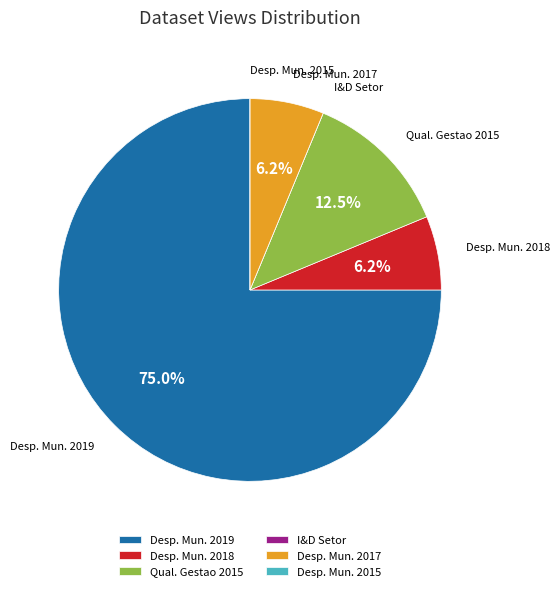

Which has a higher value, Desp. Mun. 2017 or Desp. Mun. 2019?

Desp. Mun. 2019